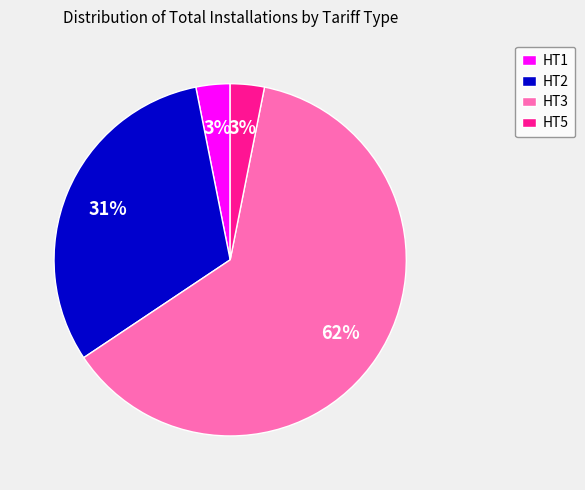

Combined, do HT2 and HT1 account for over 50%?

No